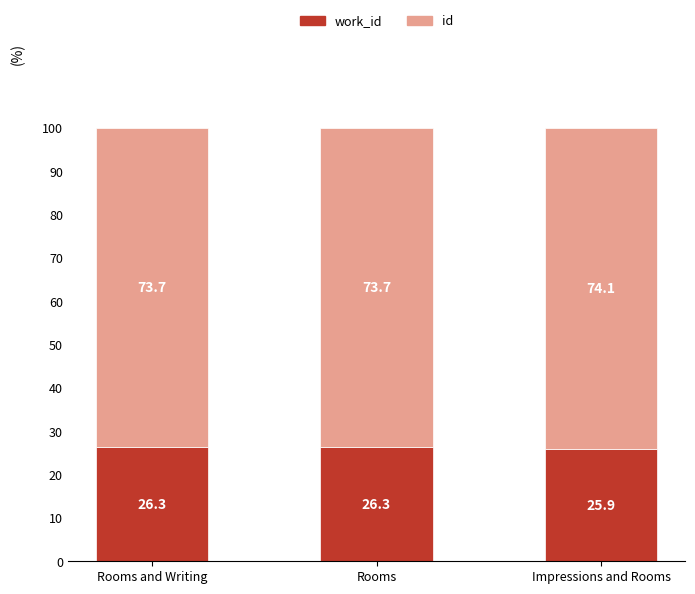

Are the bars grouped side by side (vs. stacked)?

No